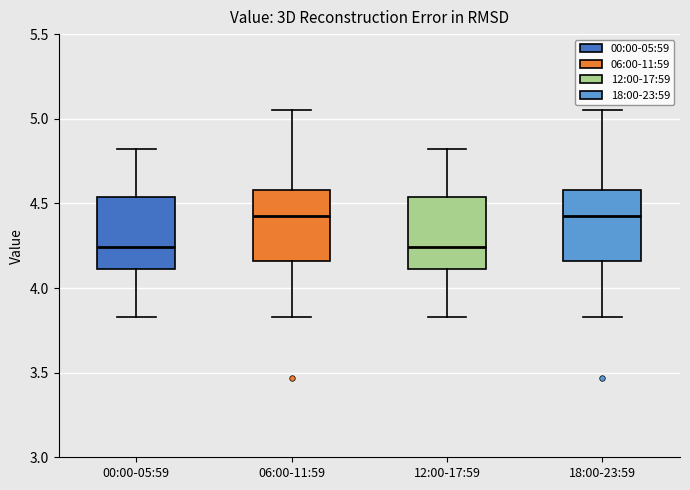

Where is the lower edge of the box for 18:00-23:59 on the y-axis? The values are not printed on the chart, so give them approximately, as read against the axis.

4.15